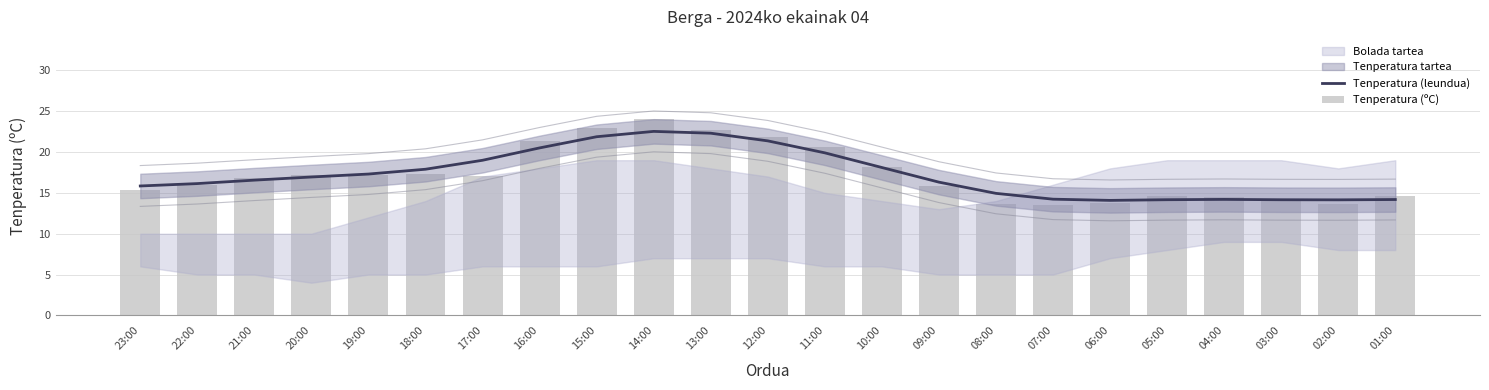

Which series has the widest spread of values?

Tenperatura (ºC)